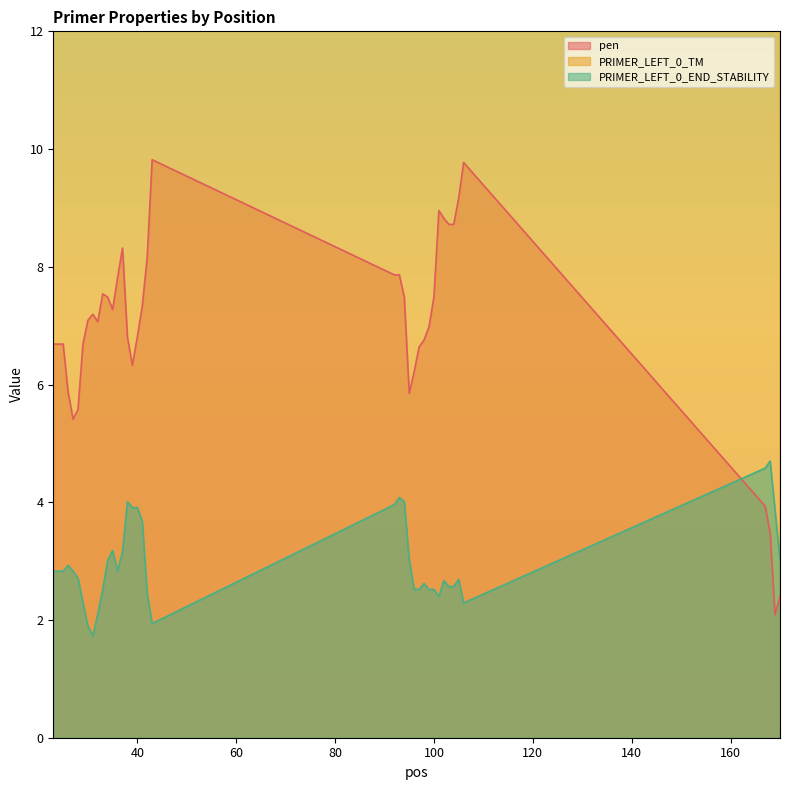

What is the difference between the maximum and minimum values in the PRIMER_LEFT_0_END_STABILITY series?

3.0